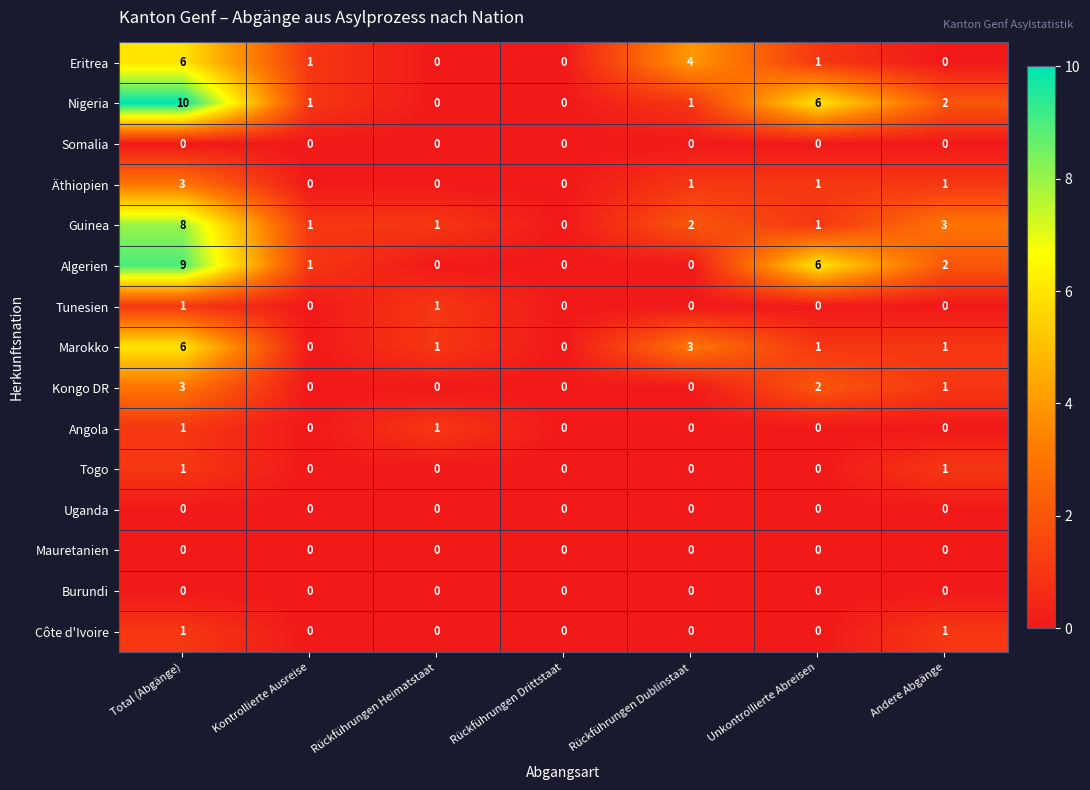

Between Total (Abgänge) and Kontrollierte Ausreise, which series saw the biggest shift?

Nigeria